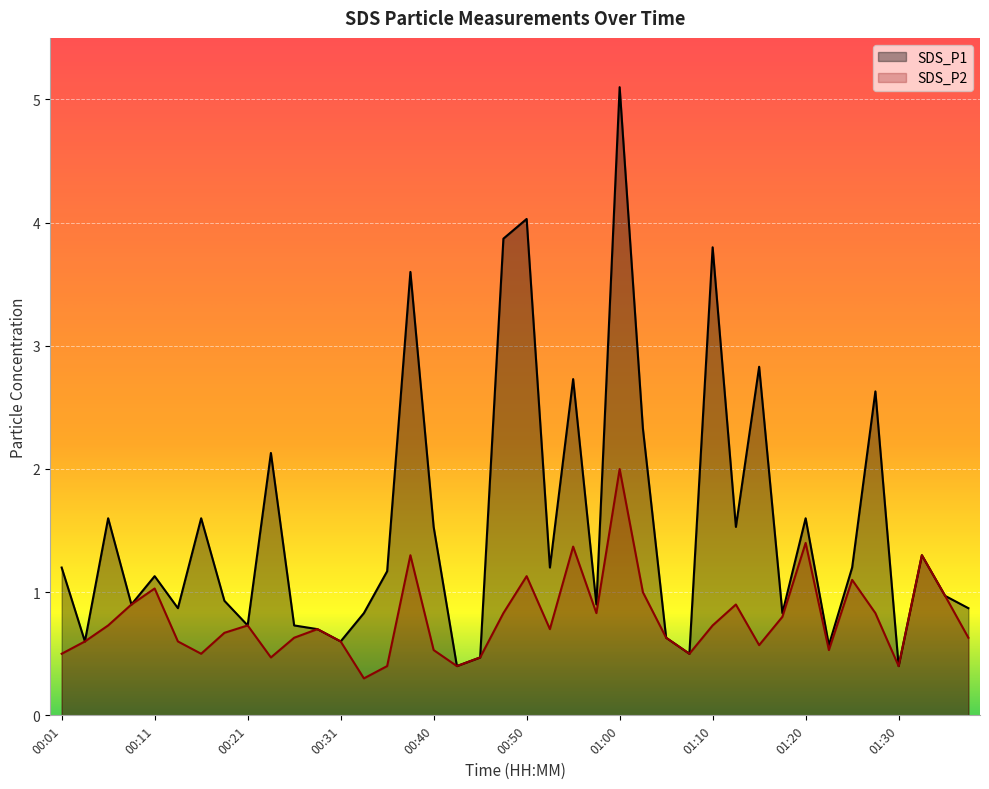

Which series has the widest spread of values?

SDS_P1